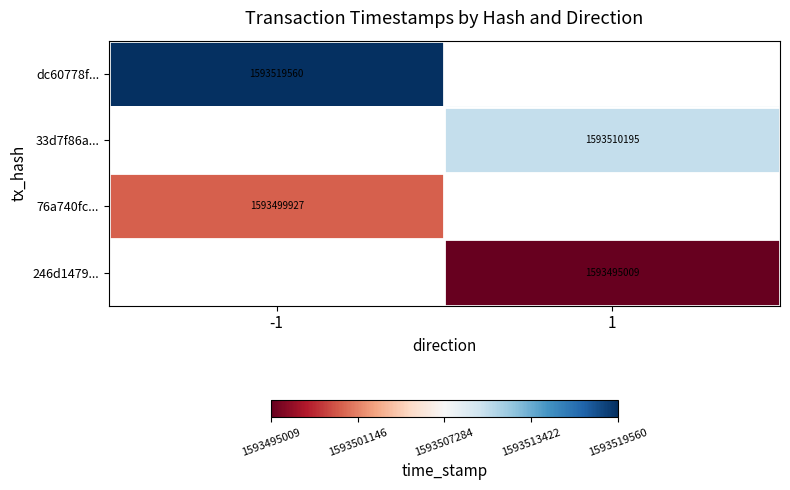

True or false: 33d7f86a... has a value of 534640463 at 1.

False